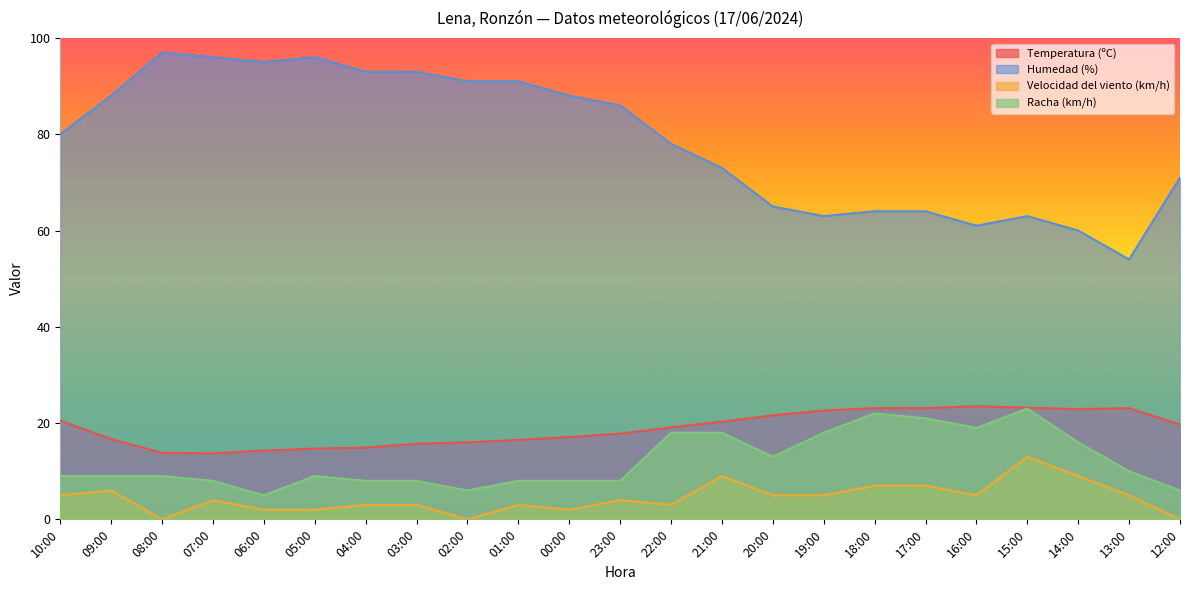

True or false: Humedad (%) and Racha (km/h) intersect in this chart.

False